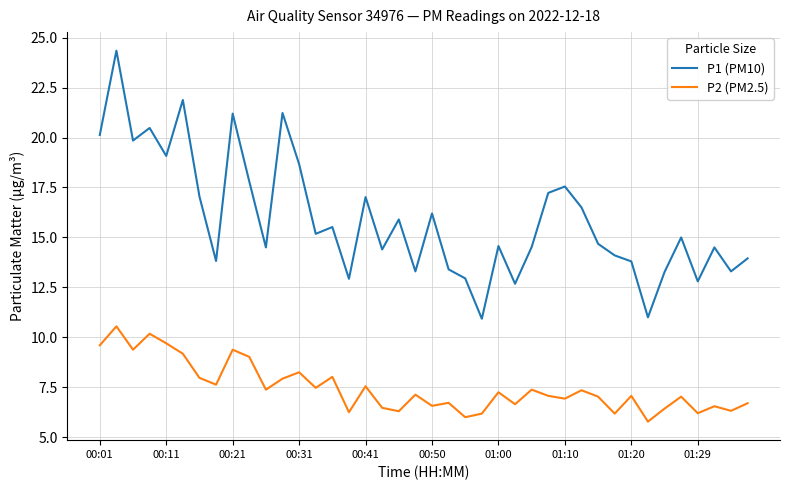

Which series has the largest range (max minus min)?

P1 (PM10)